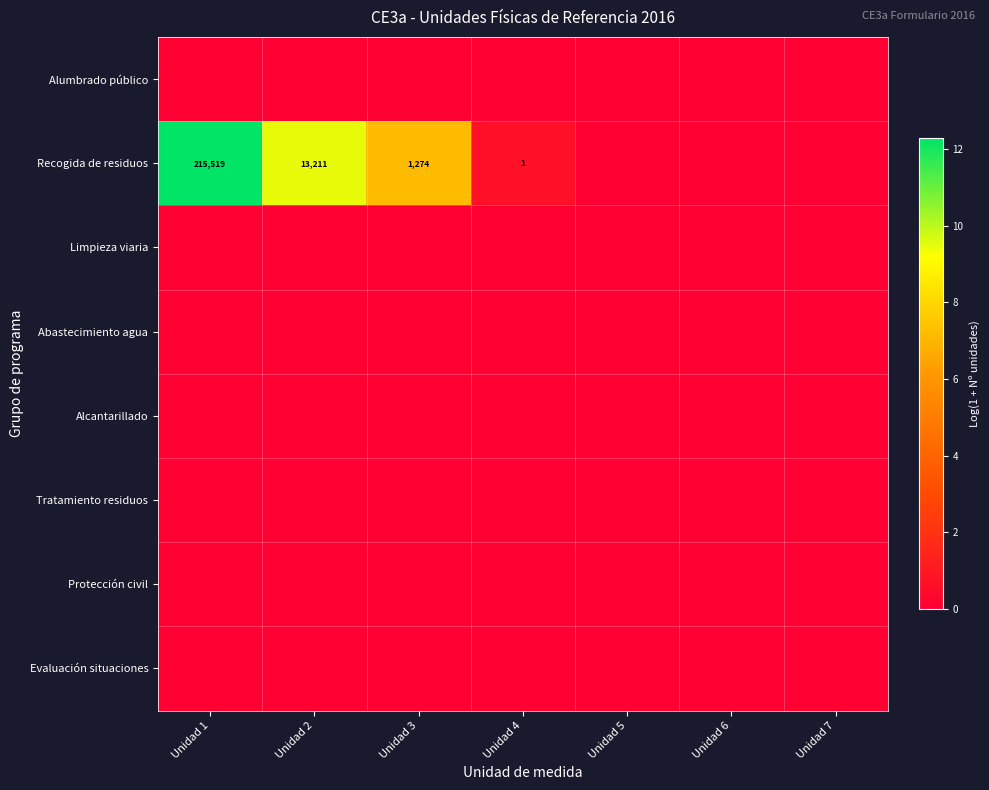

The Protección civil series shows 0.0 at Unidad 1. True or false?

True